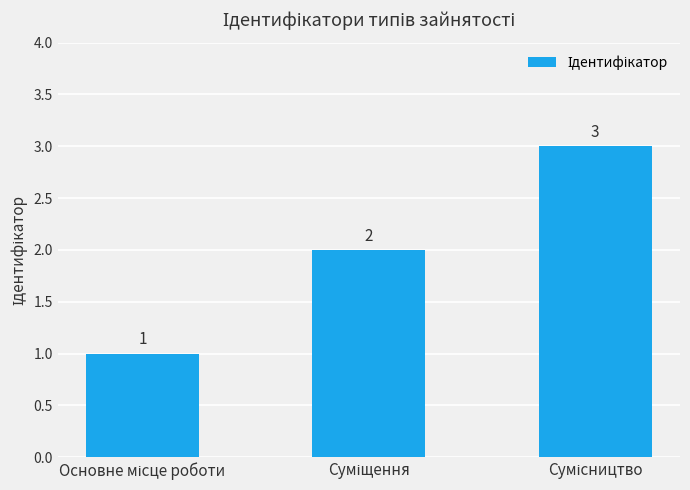

How many values are between 1 and 3?

3